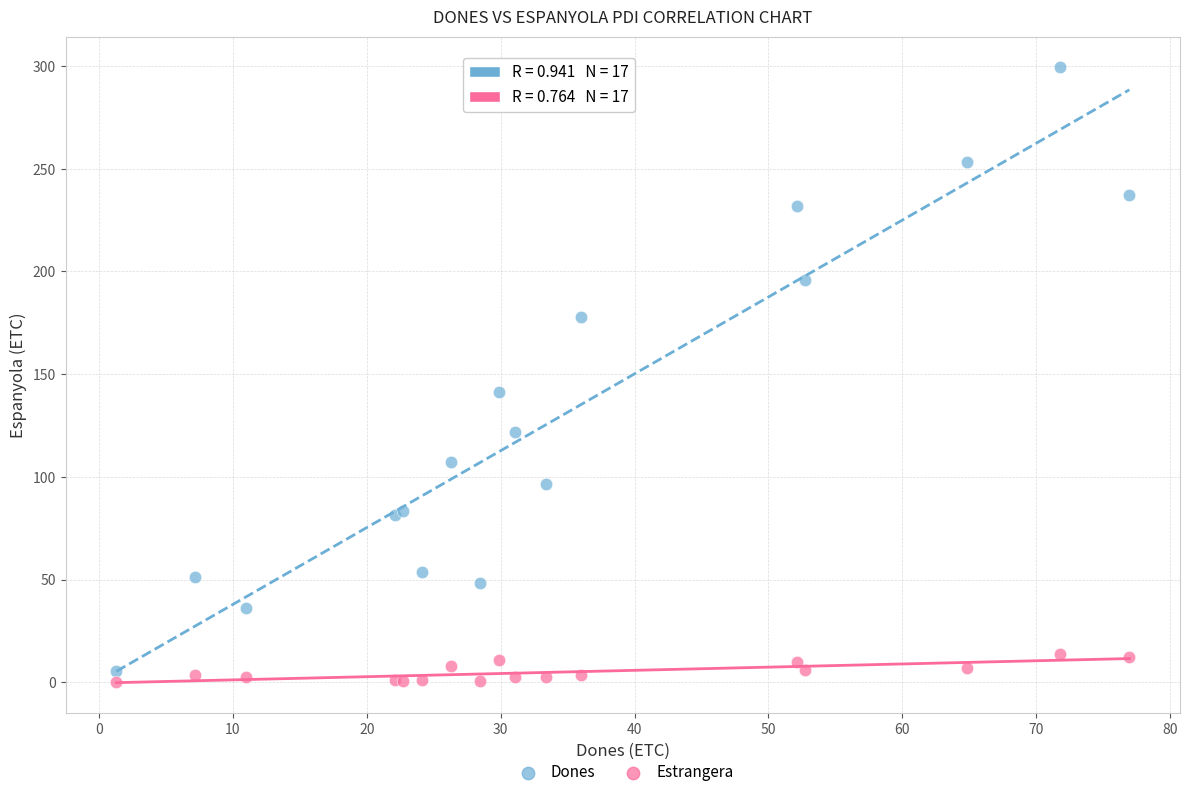

What are all the series names shown in the legend?

Dones, Estrangera